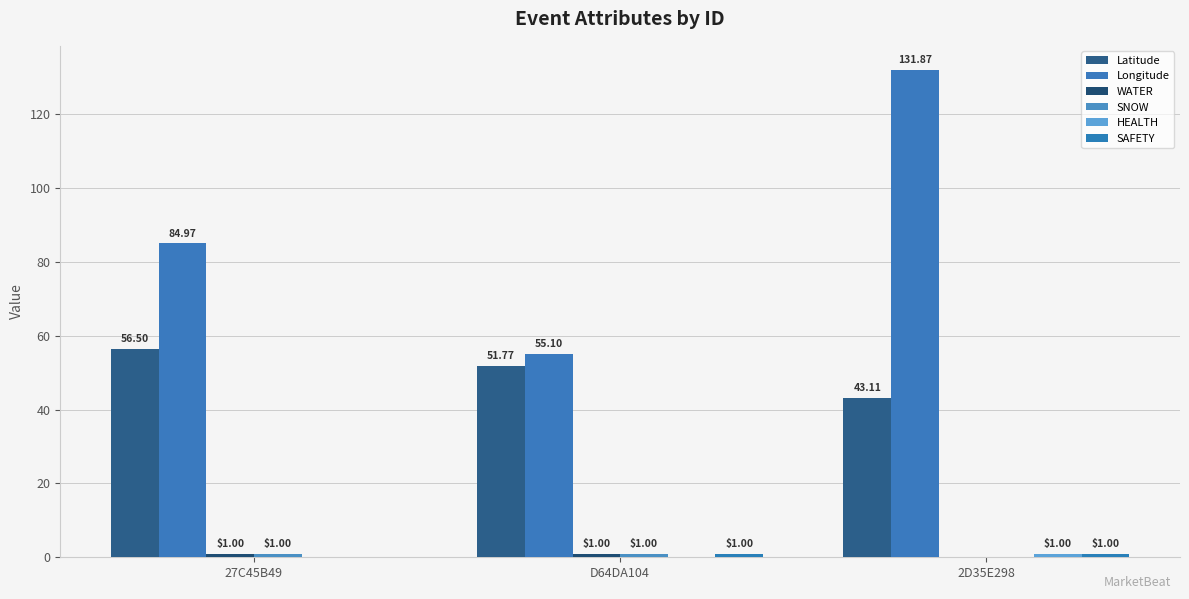

At which label is SAFETY closest to 0?

27C45B49